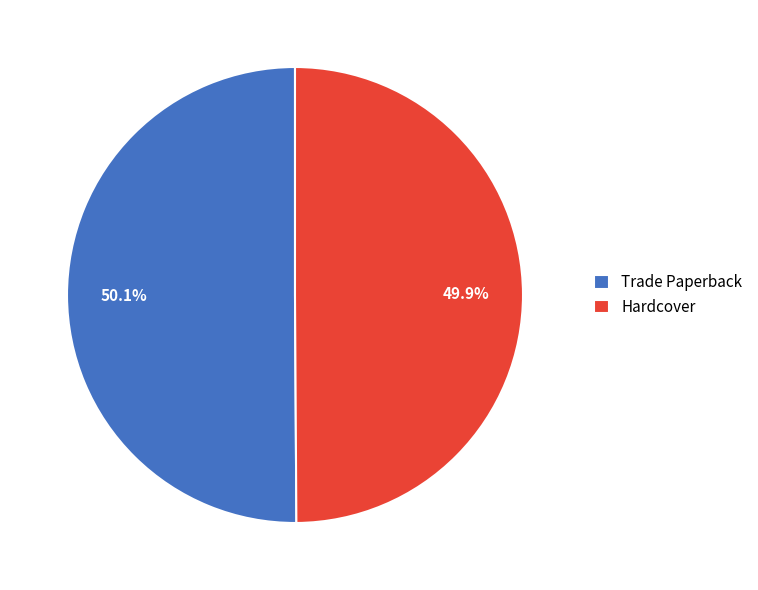

Is the sum of Trade Paperback and Hardcover greater than half?

Yes